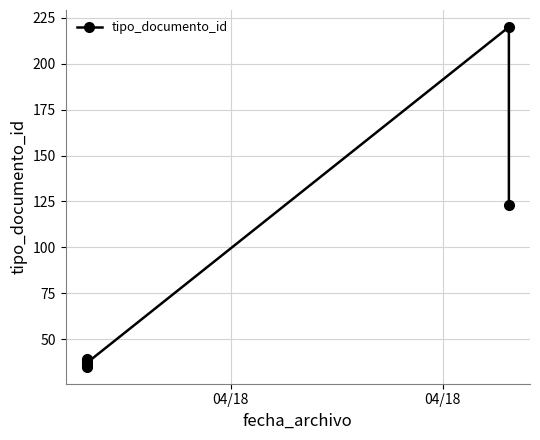

What is the difference between the values at 04/18 and 04/18?

3